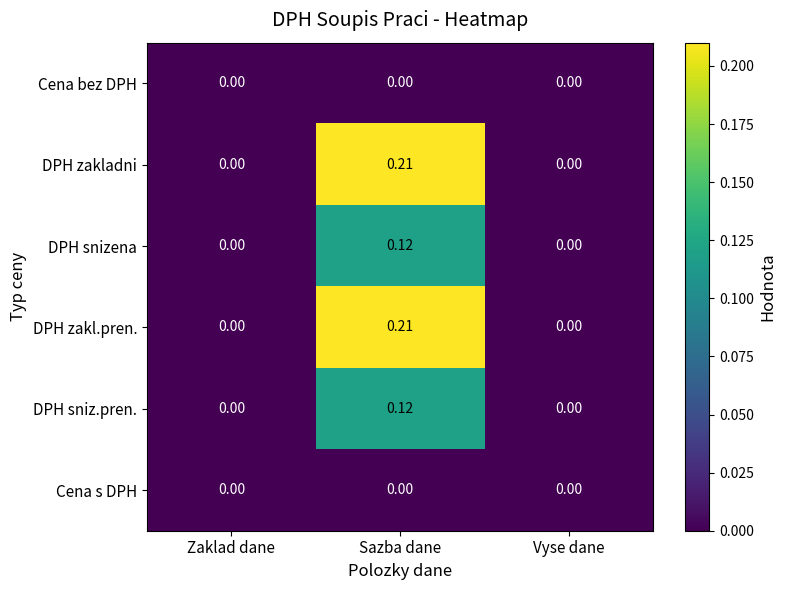

At which category is the sum across all series the highest?

Sazba dane